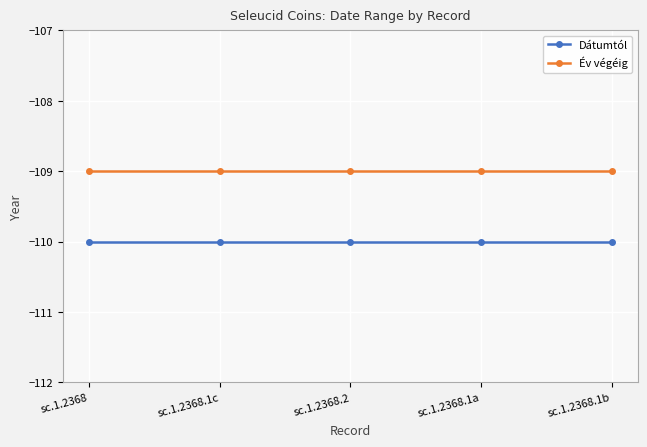

What is the label of the 2nd point from the right?

sc.1.2368.1a